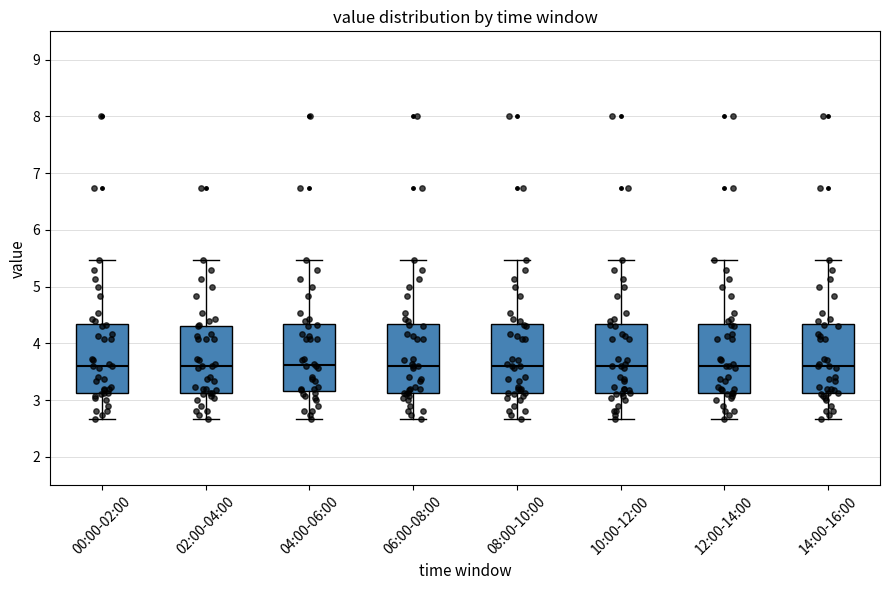

Reading left to right, read every box against the y-axis: the position of its median line, the range the box covers, and the ends of its whiskers. The values are not printed on the chart, so give them approximately, as read against the axis.

00:00-02:00: median 3.6, box 3.1 to 4.3, whiskers 2.7 to 5.5
02:00-04:00: median 3.6, box 3.1 to 4.3, whiskers 2.7 to 5.5
04:00-06:00: median 3.6, box 3.2 to 4.3, whiskers 2.7 to 5.5
06:00-08:00: median 3.6, box 3.1 to 4.3, whiskers 2.7 to 5.5
08:00-10:00: median 3.6, box 3.1 to 4.3, whiskers 2.7 to 5.5
10:00-12:00: median 3.6, box 3.1 to 4.3, whiskers 2.7 to 5.5
12:00-14:00: median 3.6, box 3.1 to 4.3, whiskers 2.7 to 5.5
14:00-16:00: median 3.6, box 3.1 to 4.3, whiskers 2.7 to 5.5